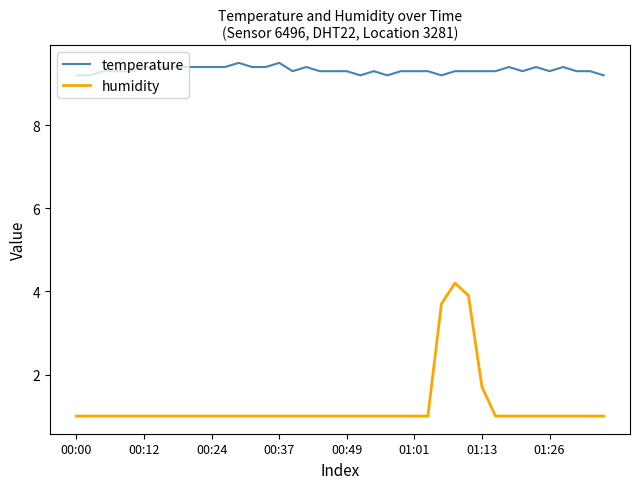

What is the maximum value shown in the chart?

9.5